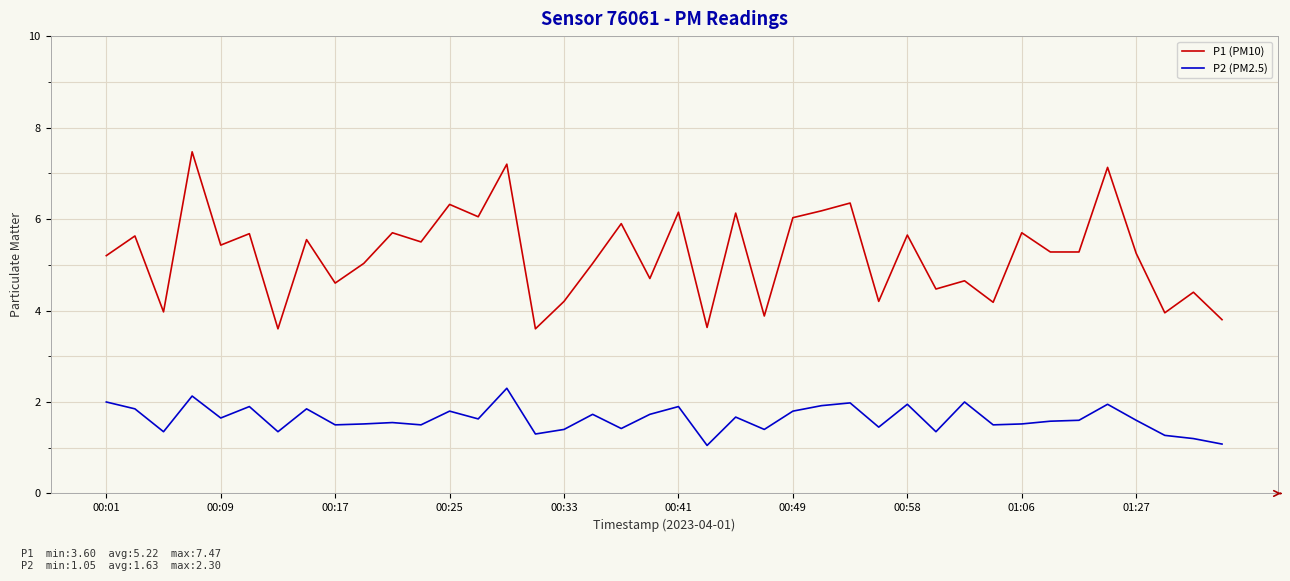

Rank the series by their maximum value, from highest to lowest.

P1 (PM10), P2 (PM2.5)